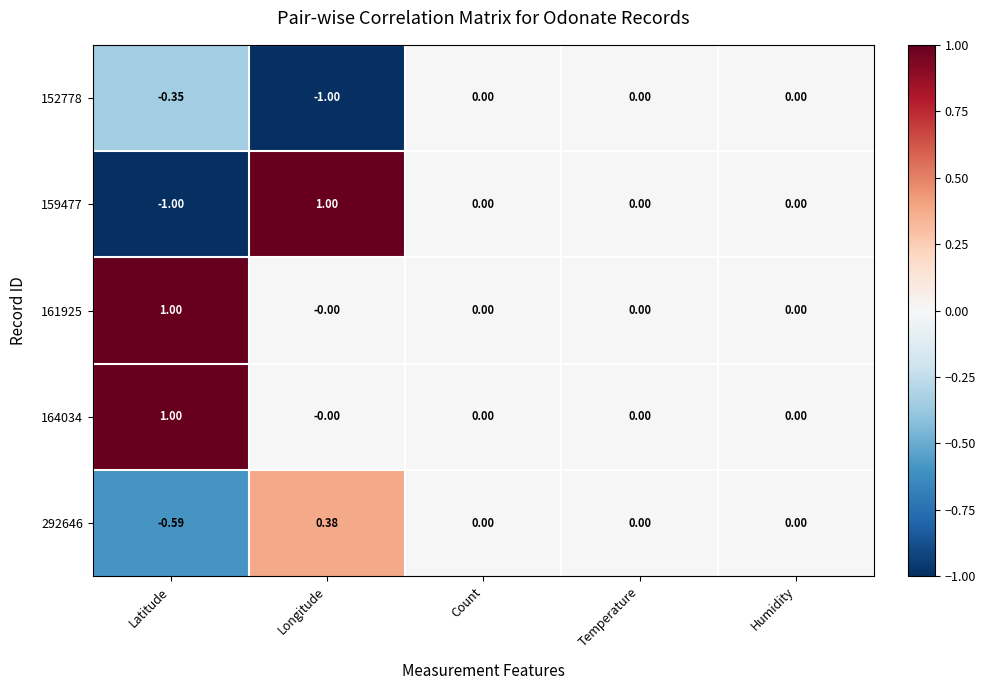

At which label does 159477 first exceed 0?

Longitude